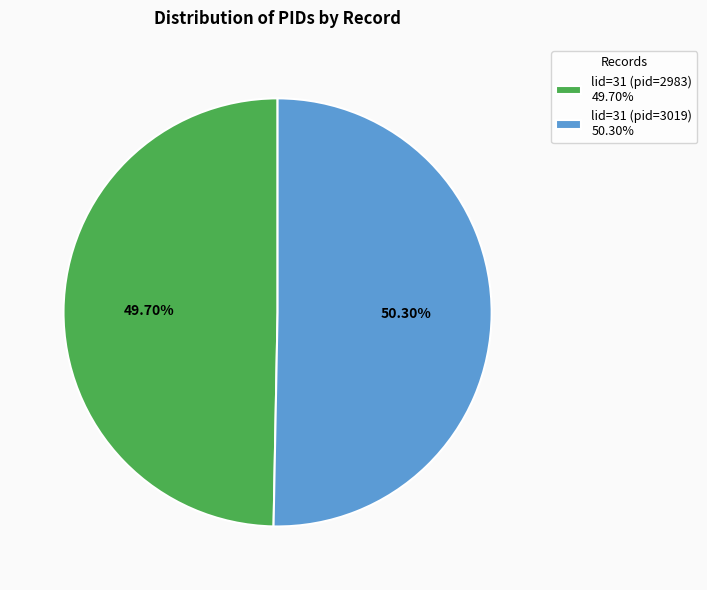

What percentage is NOT represented by lid=31 (pid=2983)?

50.3%